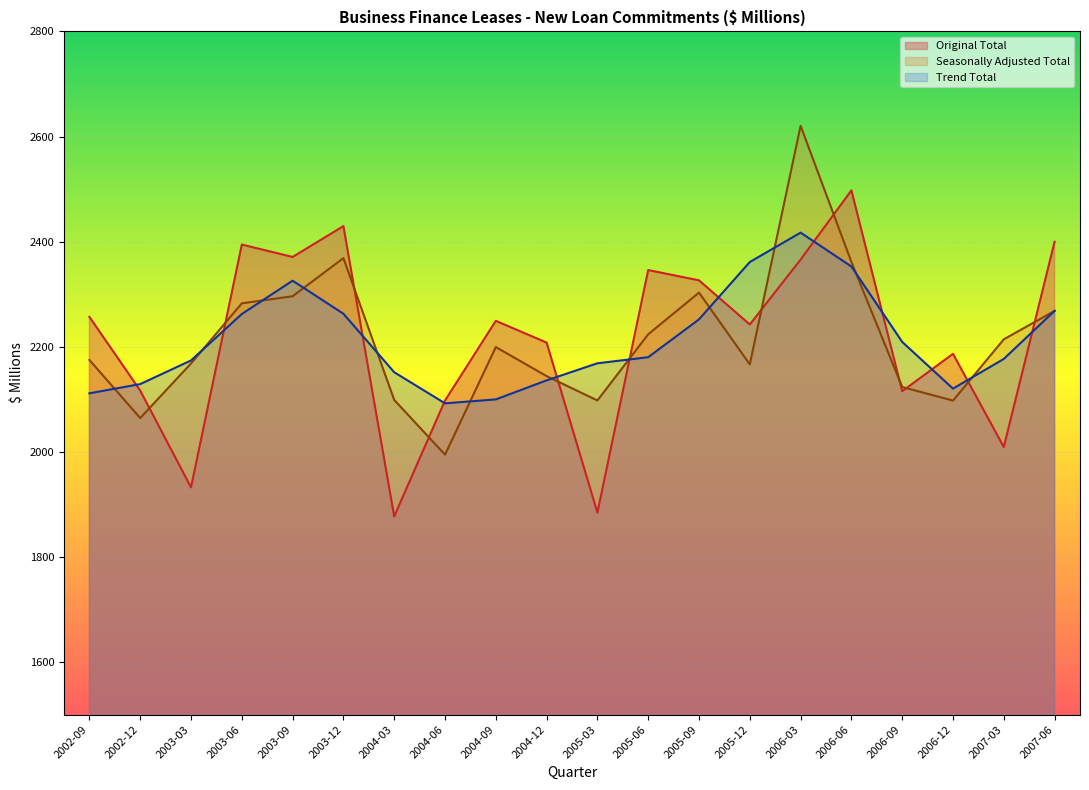

Rank the series by their average value, from highest to lowest.

Original Total, Seasonally Adjusted Total, Trend Total